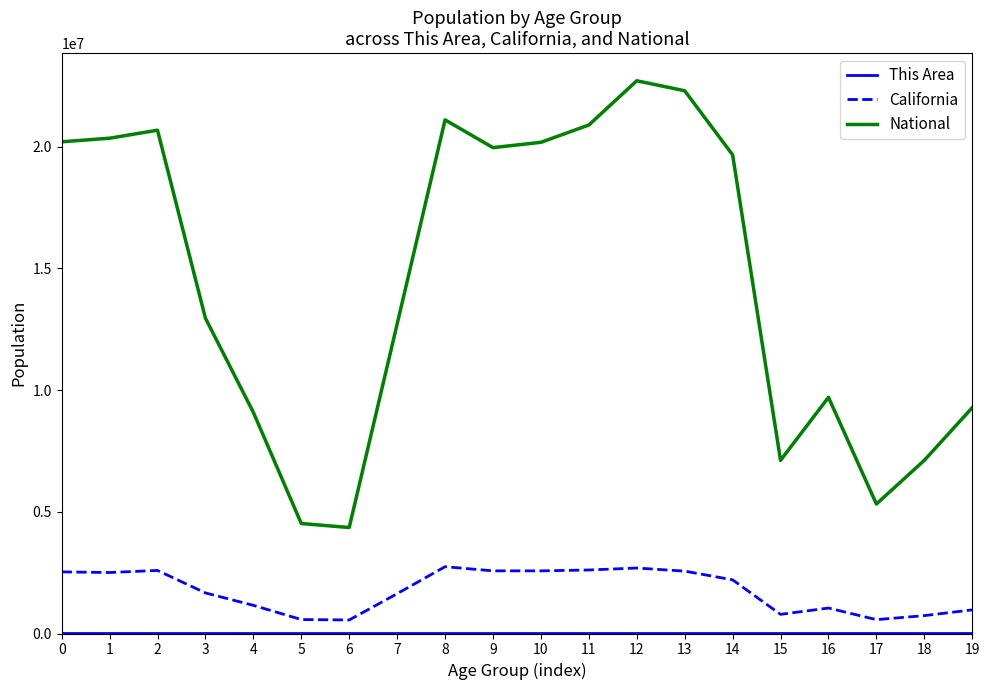

True or false: National and California intersect in this chart.

False